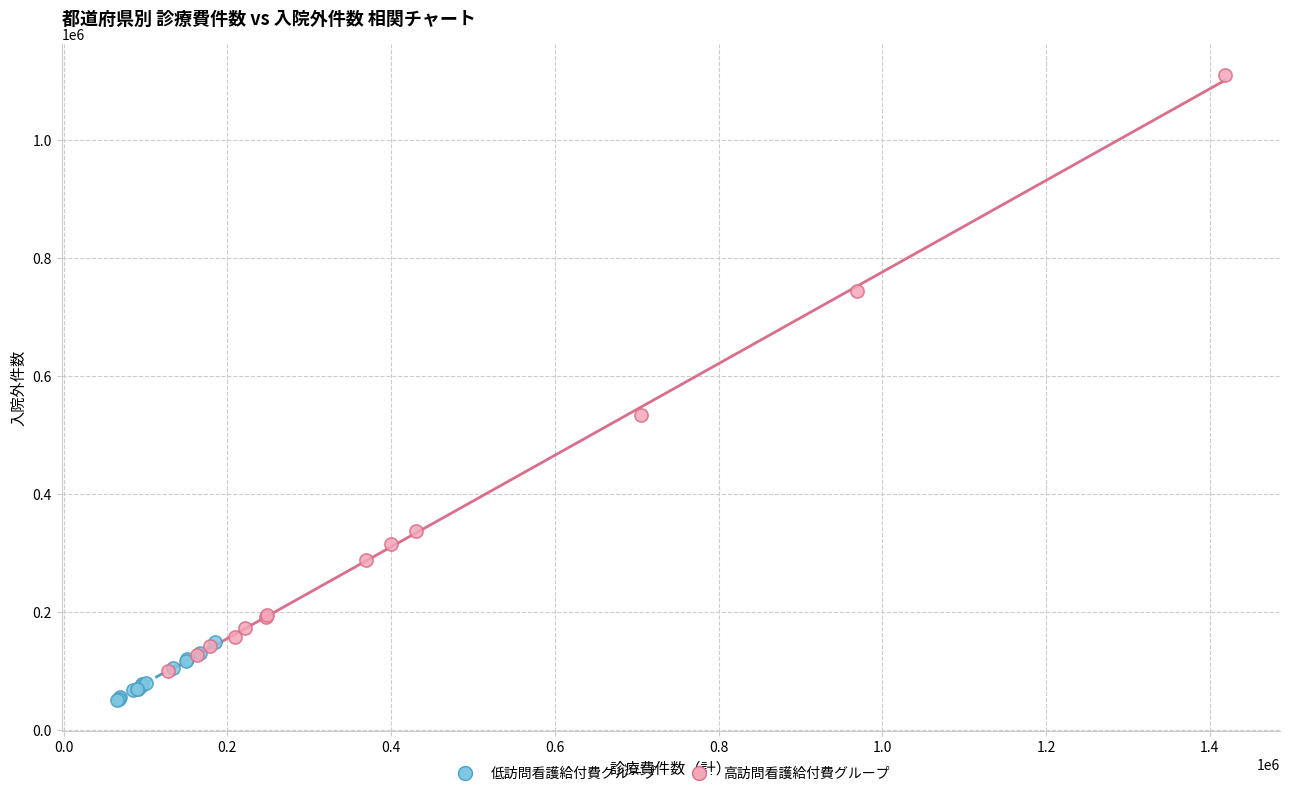

Which series has the widest spread of Y values?

高訪問看護給付費グループ